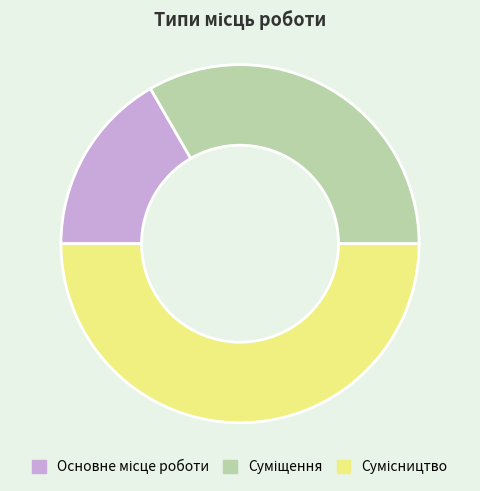

What is the smallest slice in the pie chart?

Основне місце роботи